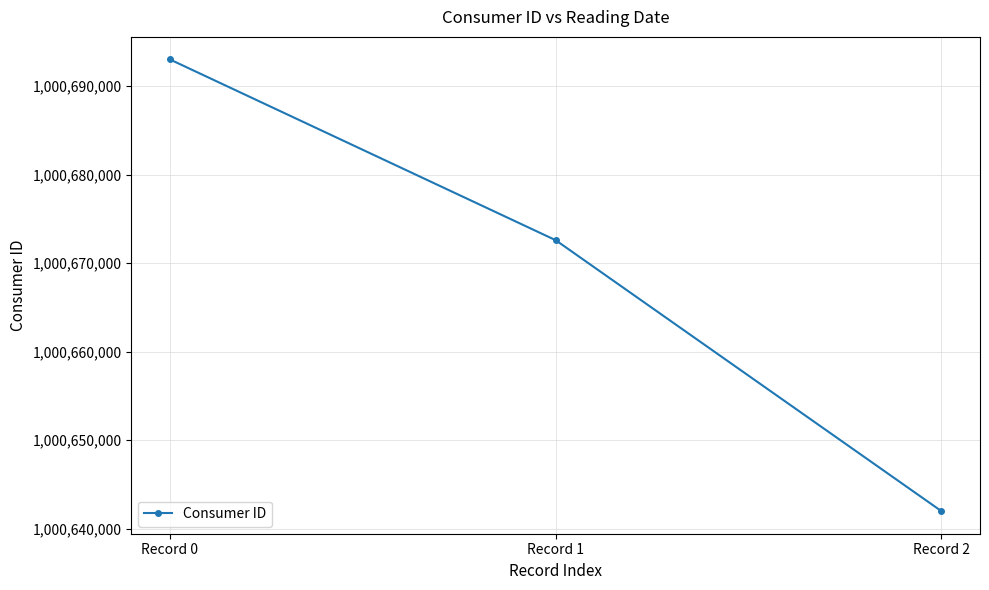

What is the average value?

1000669197